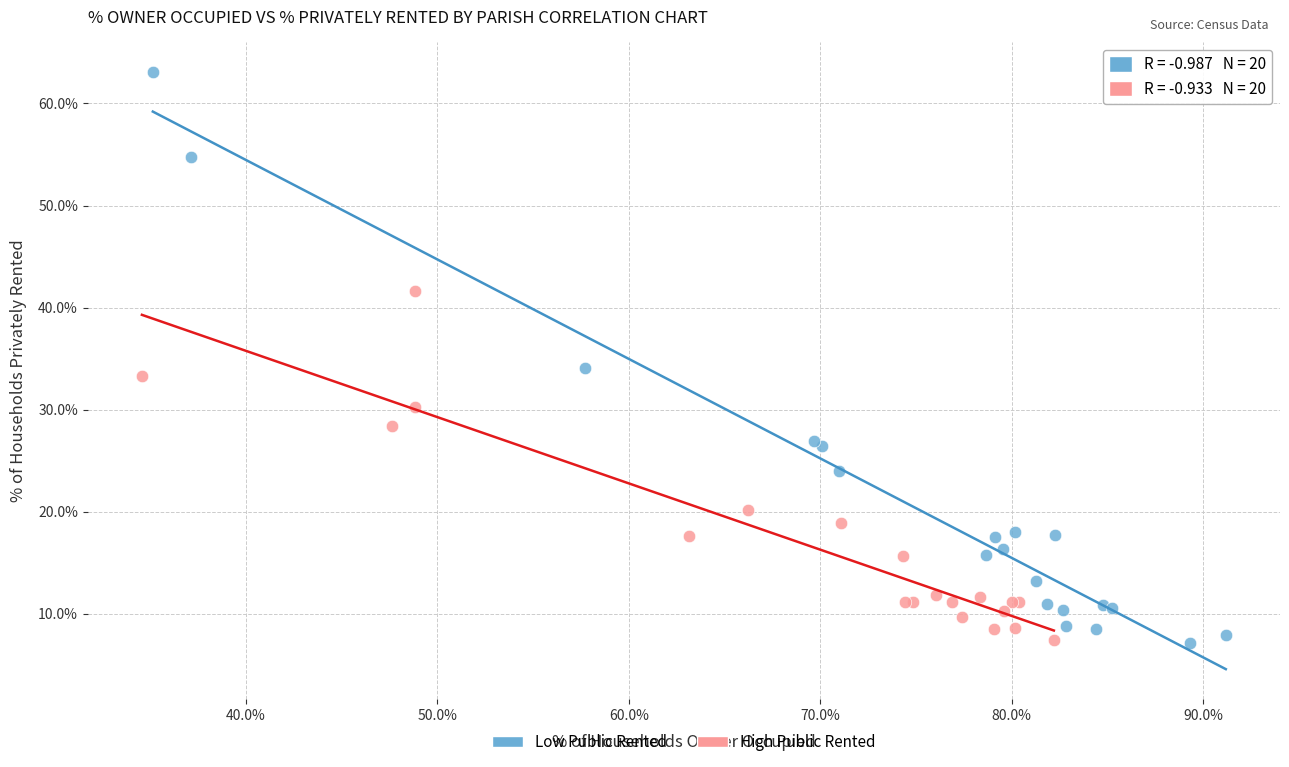

Which series contains the highest Y value?

Low Public Rented